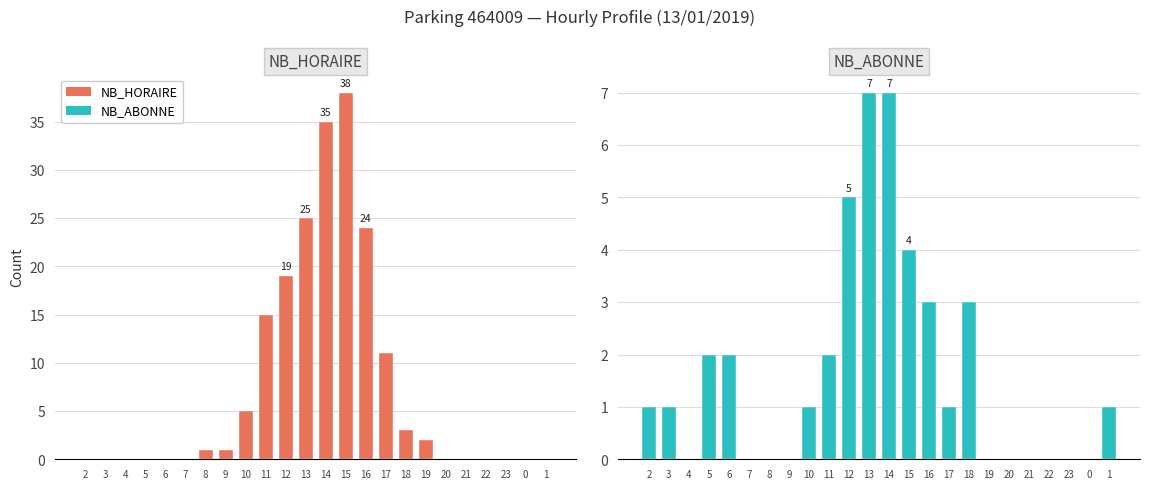

Reading left to right, extract all data points from this chart.

NB_HORAIRE: 2=0	3=0	4=0	5=0	6=0	7=0	8=1	9=1	10=5	11=15	12=19	13=25	14=35	15=38	16=24	17=11	18=3	19=2	20=0	21=0	22=0	23=0	0=0	1=0
NB_ABONNE: 2=1	3=1	4=0	5=2	6=2	7=0	8=0	9=0	10=1	11=2	12=5	13=7	14=7	15=4	16=3	17=1	18=3	19=0	20=0	21=0	22=0	23=0	0=0	1=1